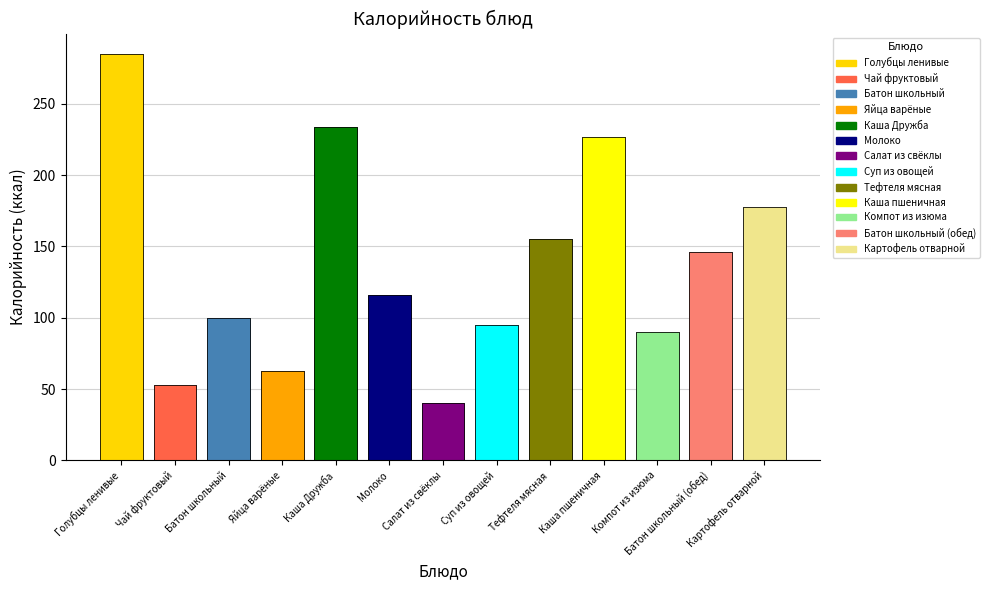

What is the value of the 9th bar from the left?

155